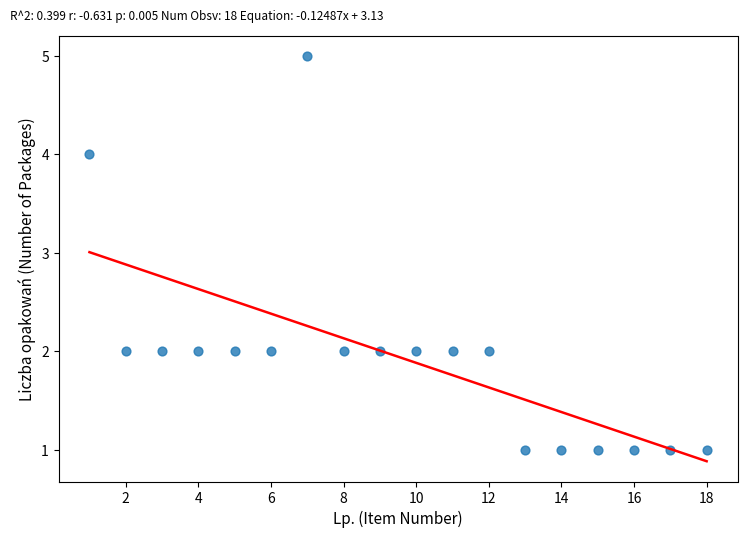

What is the range of X values (max minus min)?

17